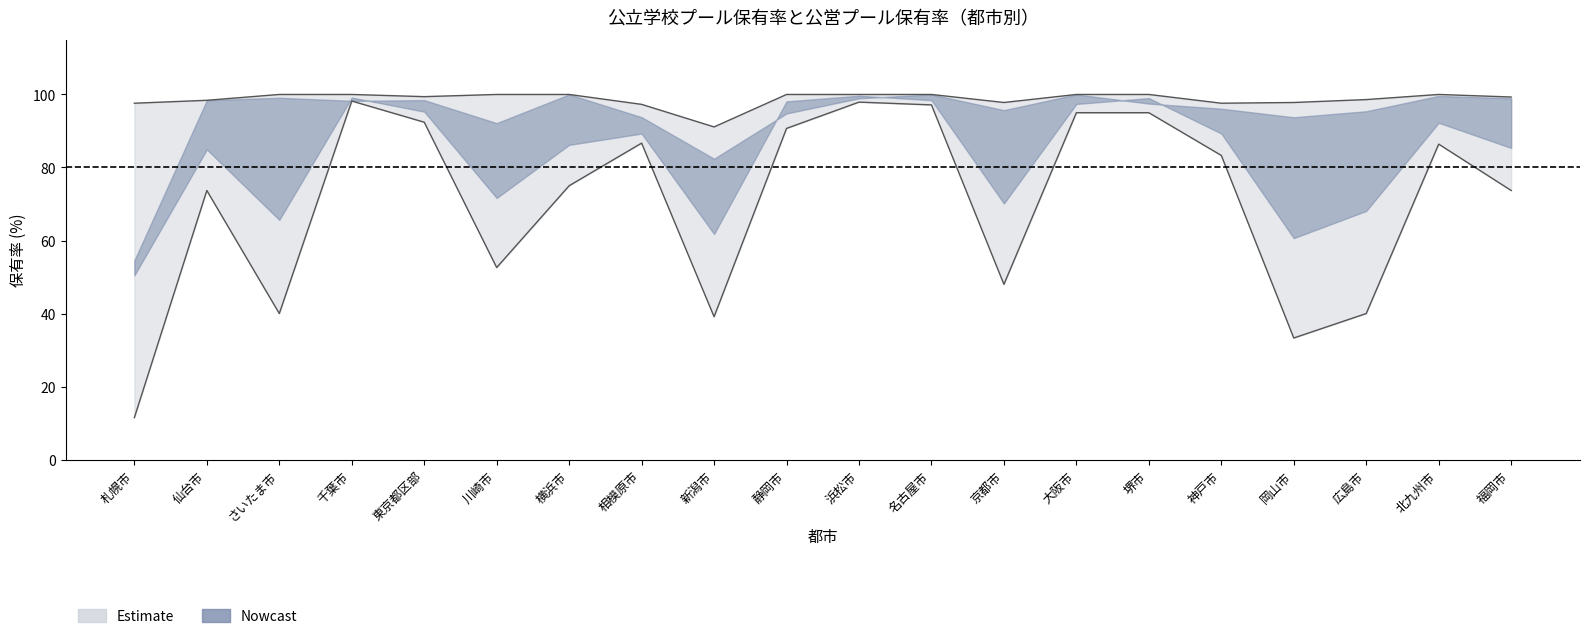

At which label does 中学校保有率 first exceed 97?

仙台市